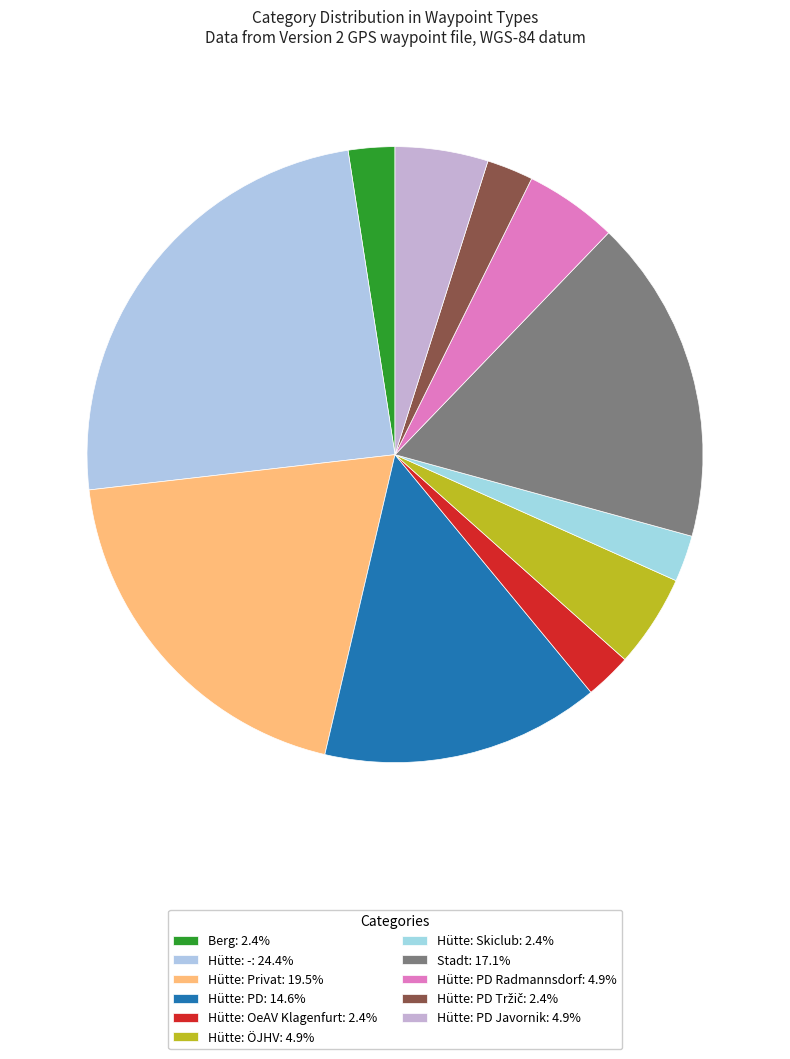

Rank the categories by value from highest to lowest.

Hütte: -, Hütte: Privat, Stadt, Hütte: PD, Hütte: ÖJHV, Hütte: PD Radmannsdorf, Hütte: PD Javornik, Berg, Hütte: OeAV Klagenfurt, Hütte: Skiclub, Hütte: PD Tržič